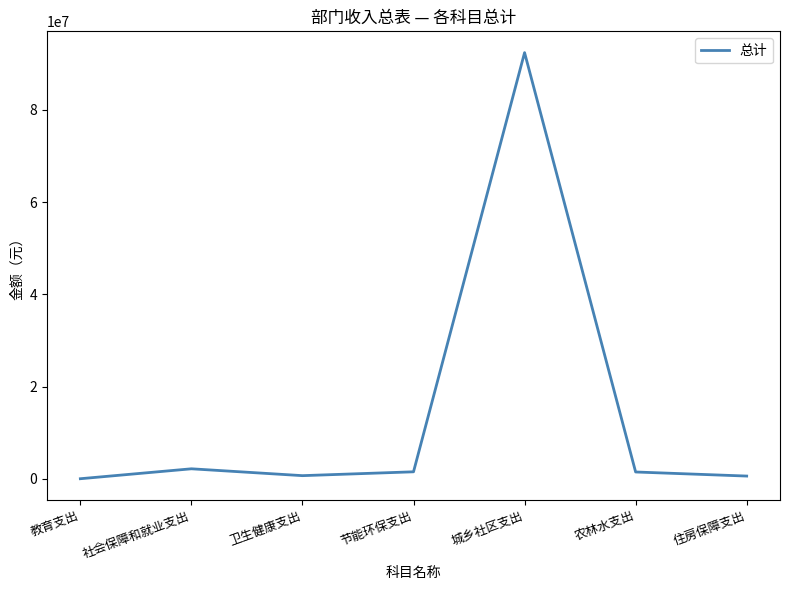

What is the minimum value shown in the chart?

39442